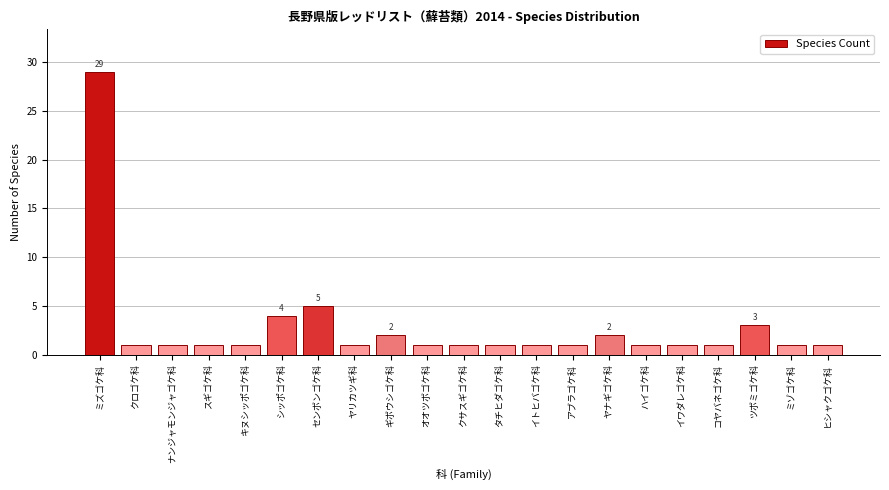

Reading left to right, what are all the values shown in this chart?

29	1	1	1	1	4	5	1	2	1	1	1	1	1	2	1	1	1	3	1	1